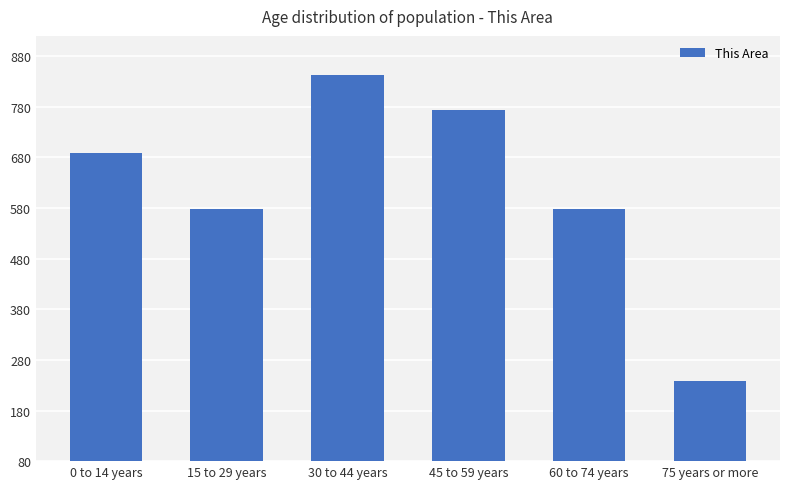

Which category has the highest value across all series?

30 to 44 years